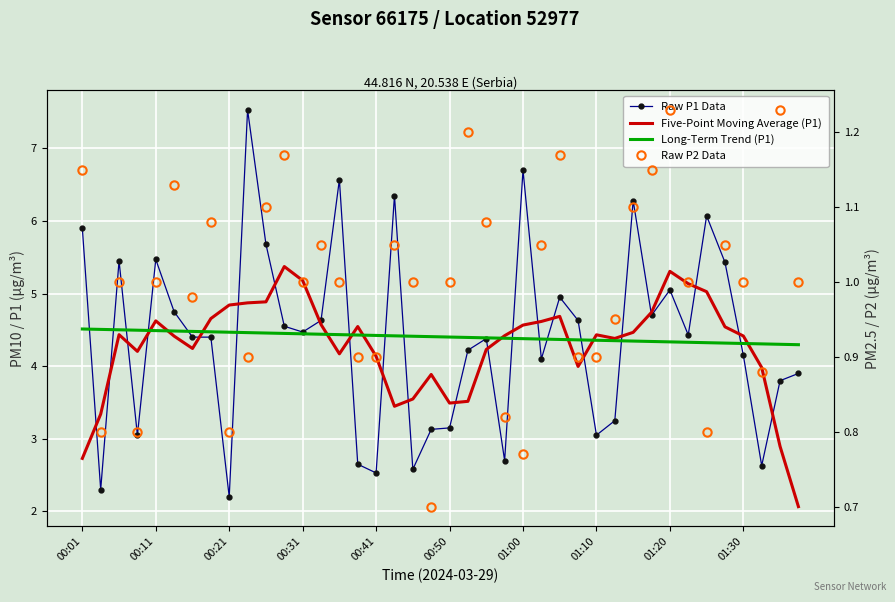

Is it true that Five-Point Moving Average (P1) equals 6.1 at 27?

False